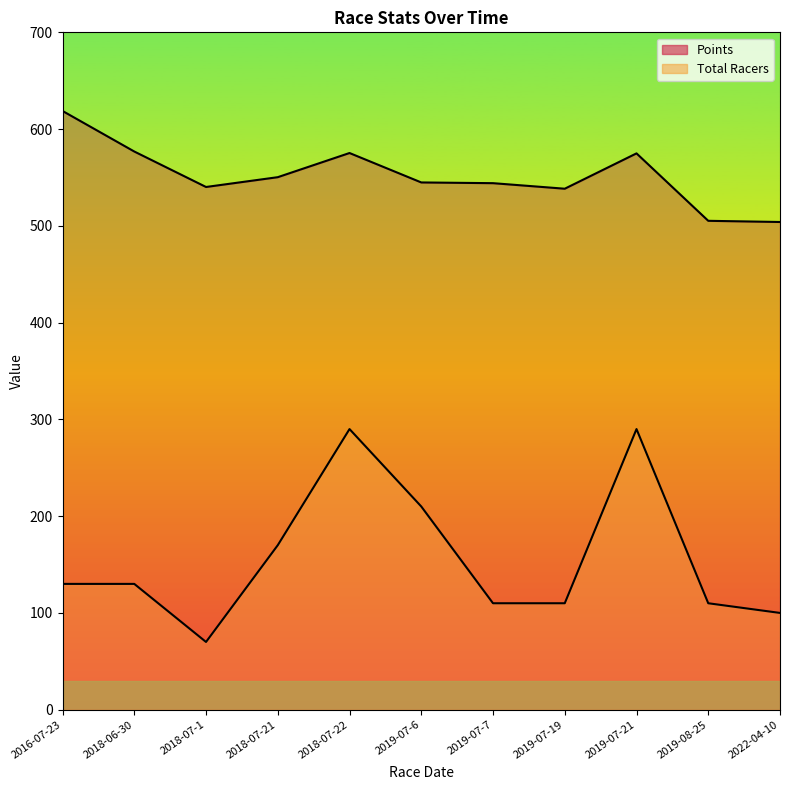

At which category is the sum across all series the highest?

2018-07-22